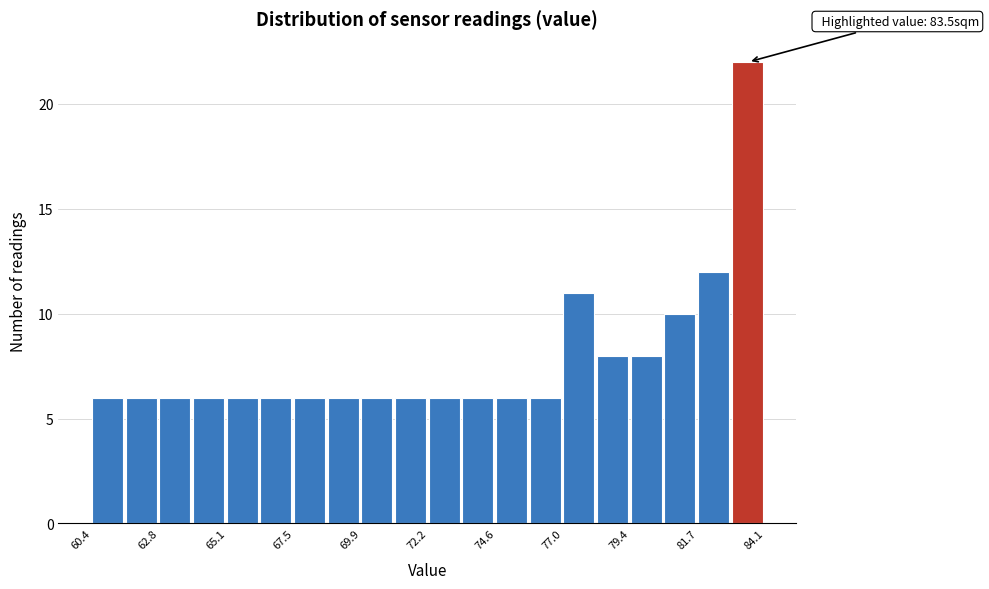

Read against the x-axis, roughly where is the centre of the tallest bar?

83.5